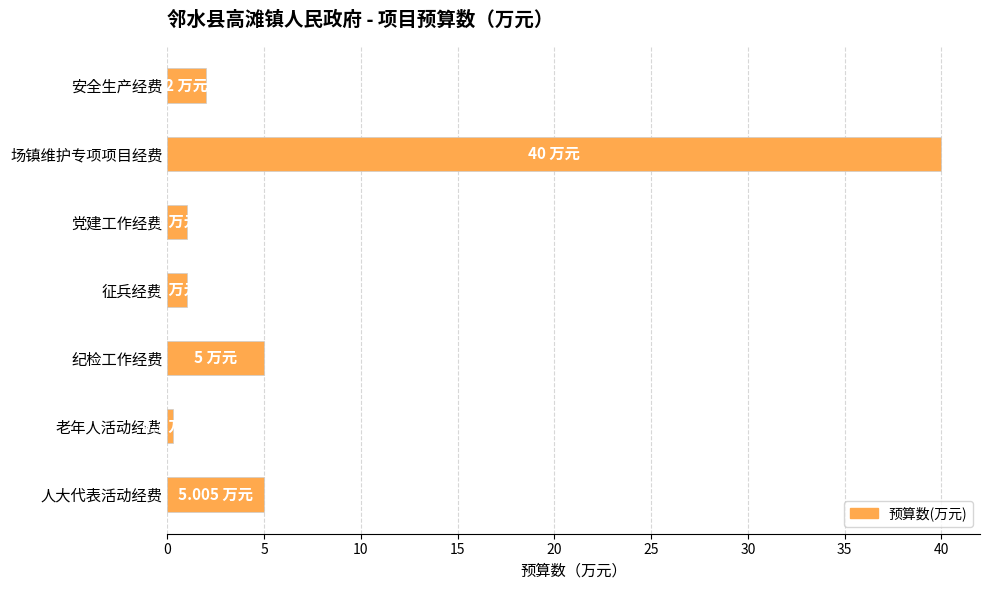

Are the bars grouped side by side (vs. stacked)?

No